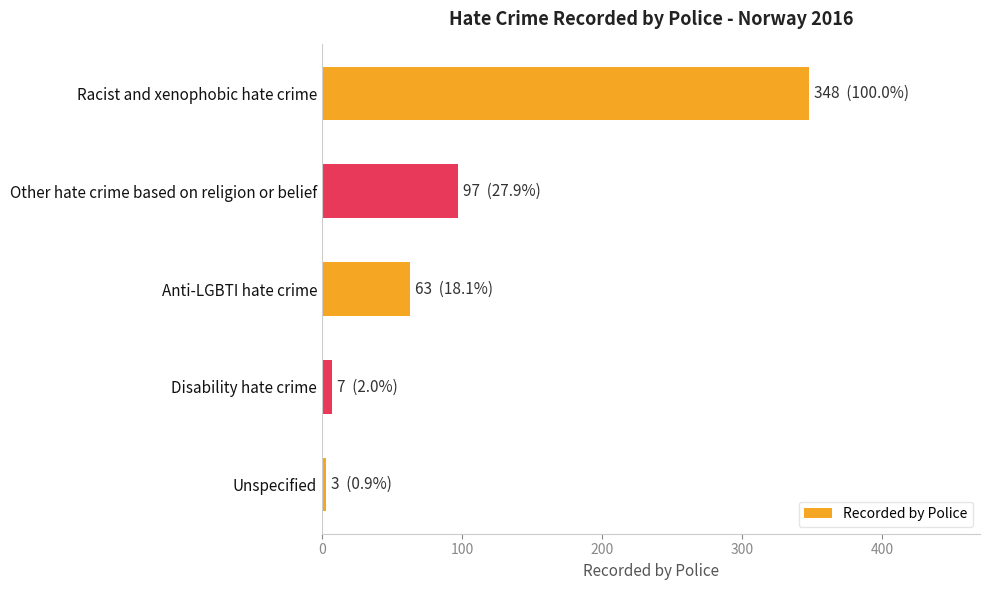

Reading top to bottom, transcribe all the data shown in this chart.

348	97	63	7	3